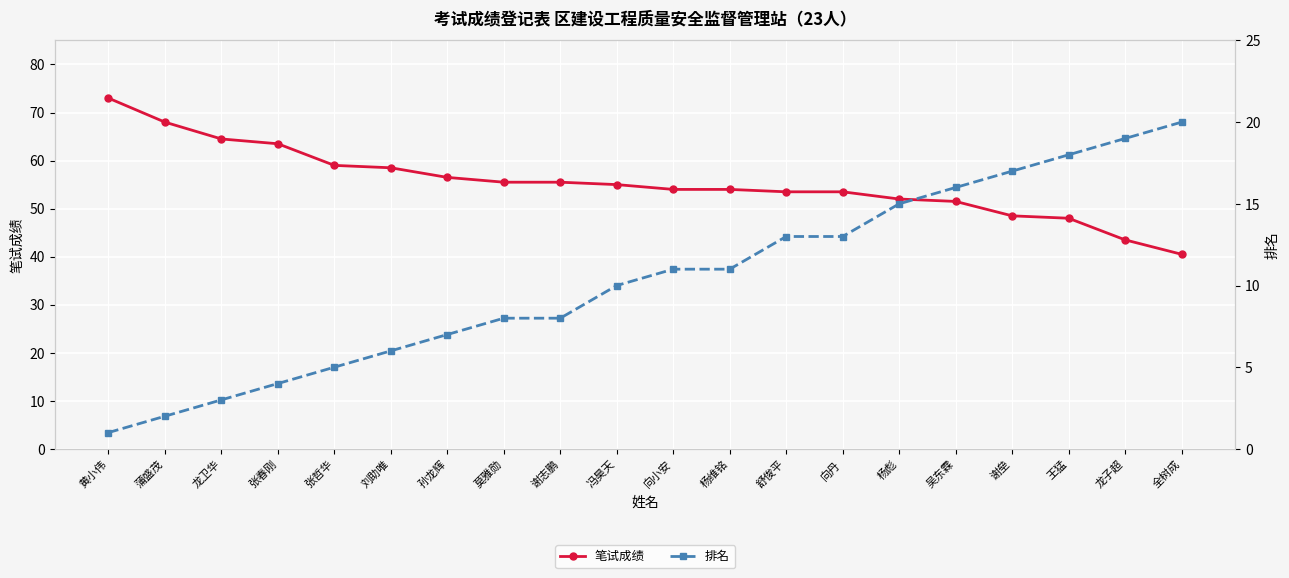

Count the number of data series in this chart.

2